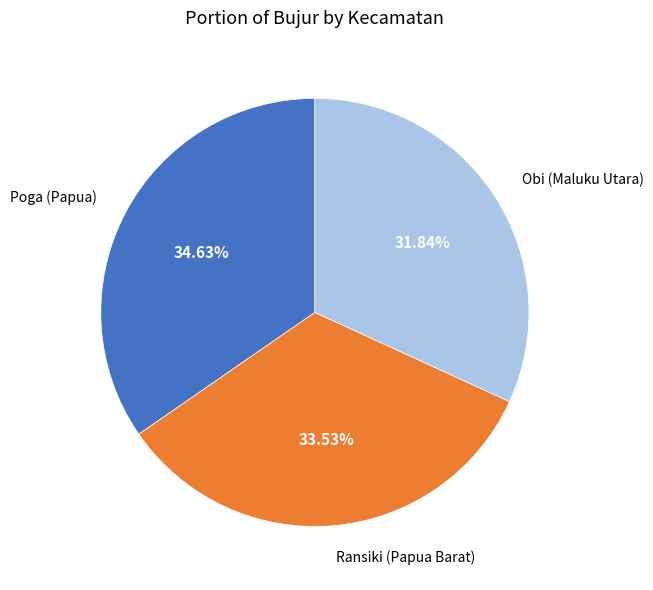

Is it true that Poga (Papua) is 42% of the pie?

False